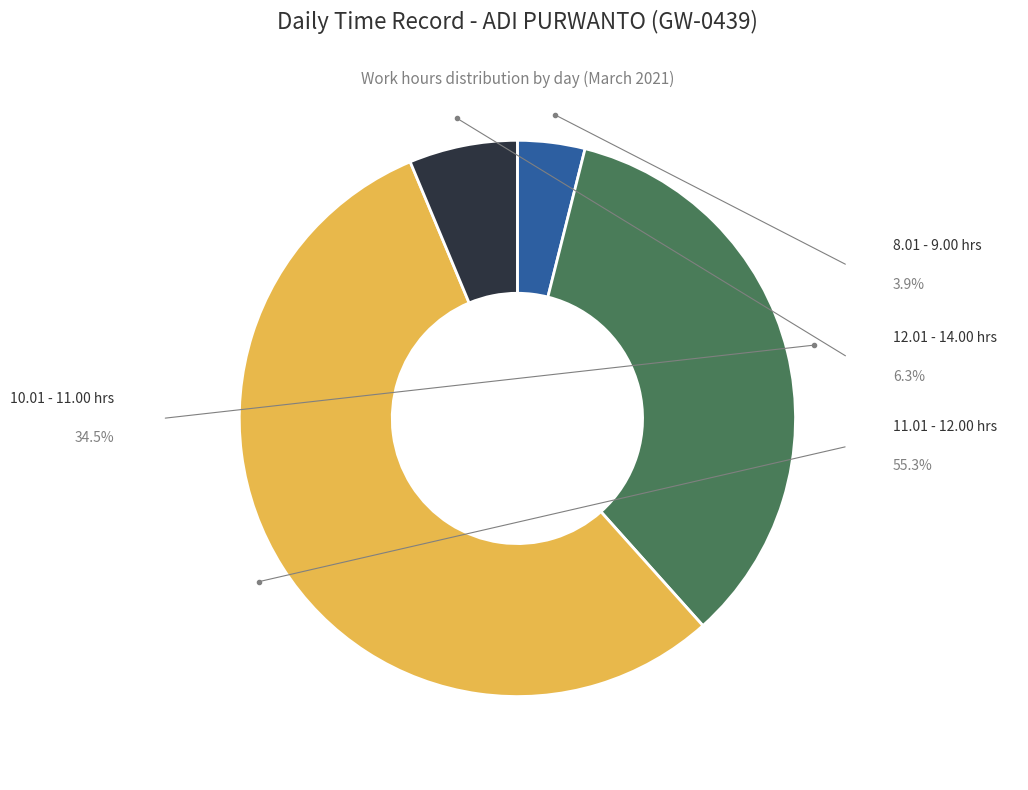

Is there a majority slice in this chart?

Yes